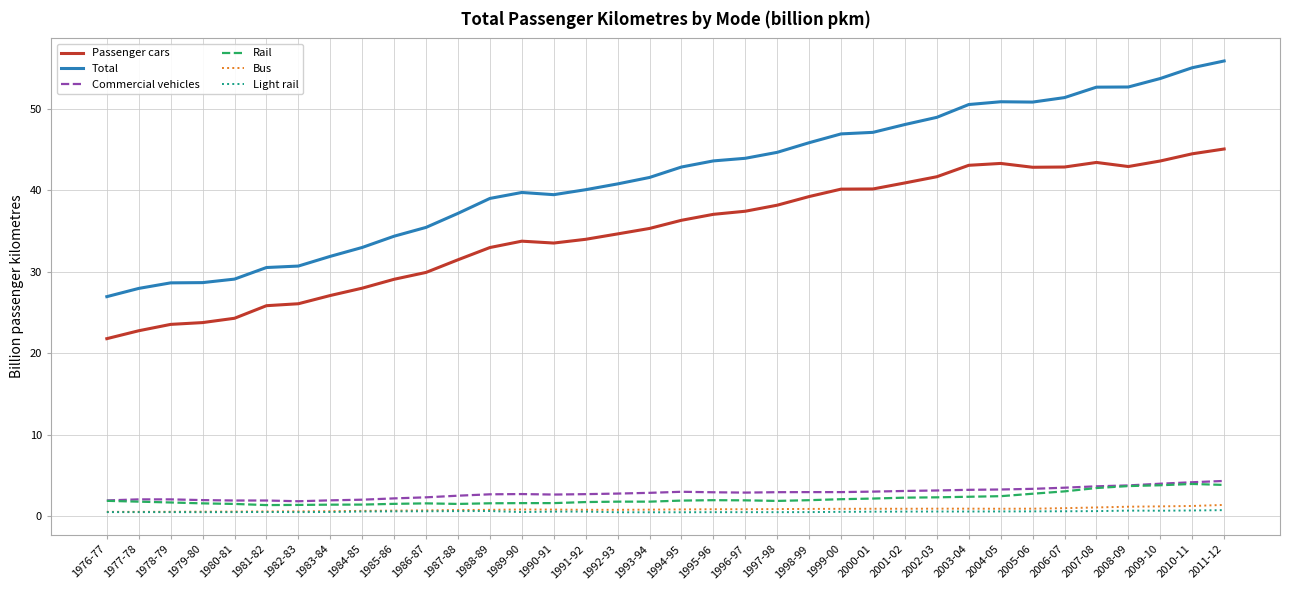

Which series has the largest total across all categories?

Total